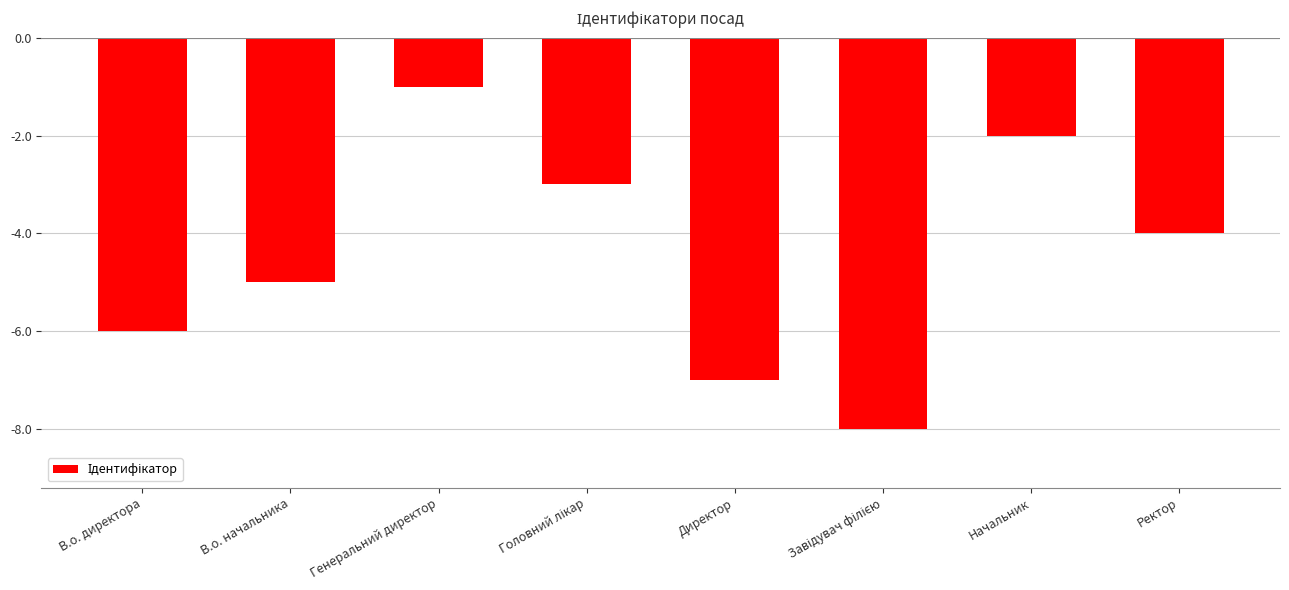

What is the difference between the maximum and minimum values?

7